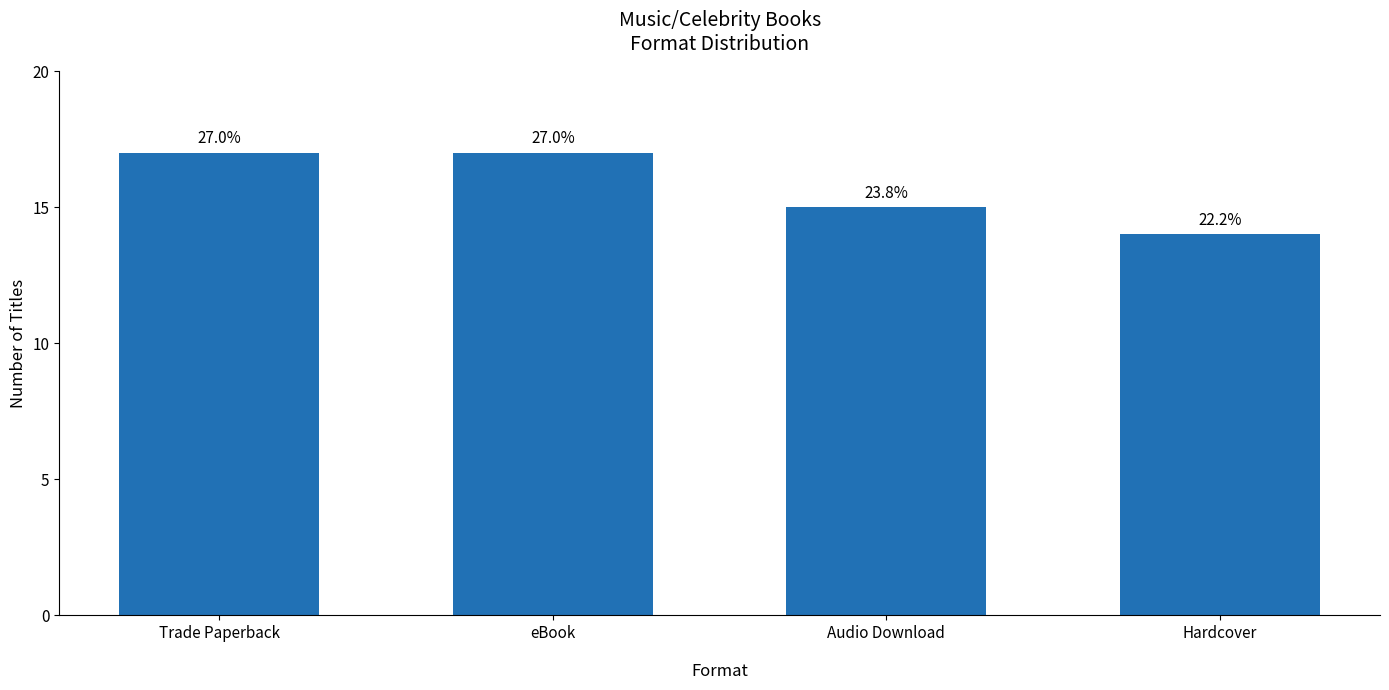

Does the chart contain any negative values?

No